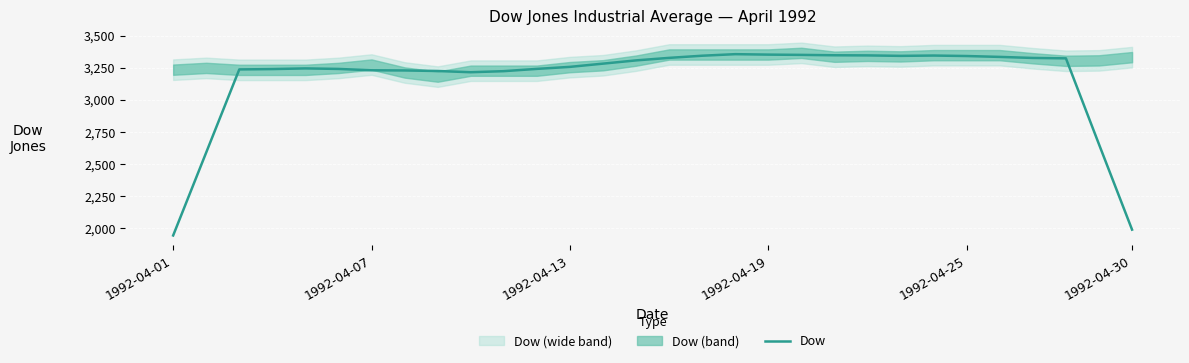

What is the highest value of the Dow series?

3356.3